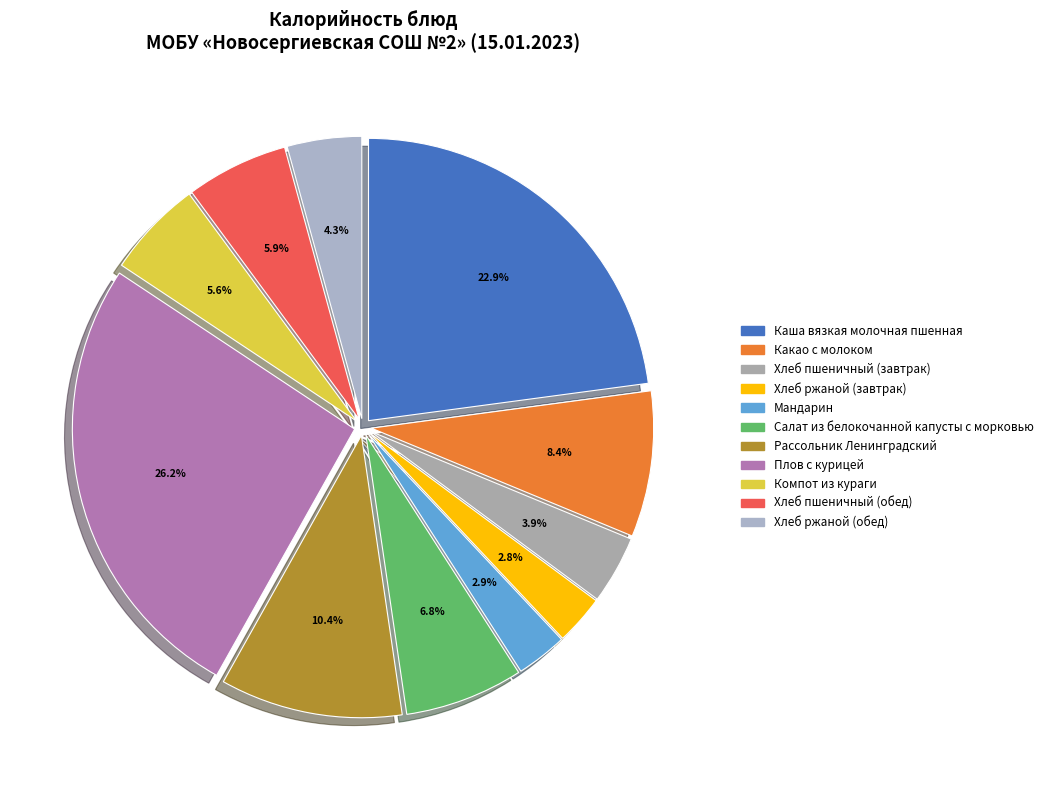

Count the number of slices in the pie.

11